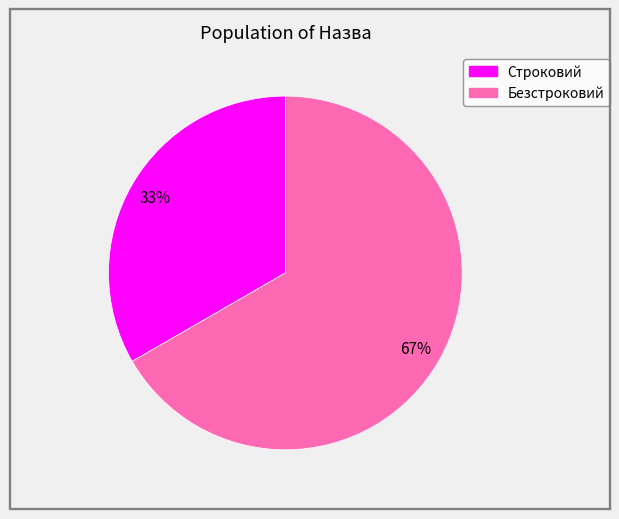

The Безстроковий slice represents 67% of the pie. True or false?

True